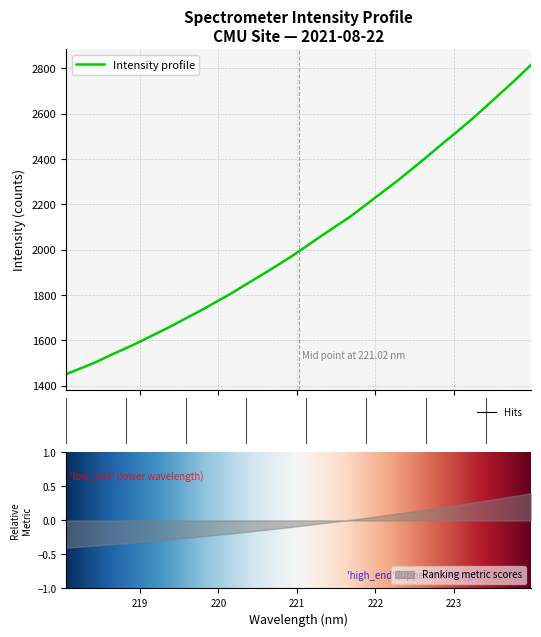

List the labels in order of value, smallest first.

218.0596, 218.2508, 218.442, 218.6332, 218.8244, 219.0156, 219.2067, 219.3979, 219.589, 219.7801, 219.9712, 220.1623, 220.3533, 220.5444, 220.7354, 220.9264, 221.1174, 221.3083, 221.4993, 221.6902, 221.8812, 222.0721, 222.263, 222.4538, 222.6447, 222.8355, 223.0264, 223.2172, 223.408, 223.5987, 223.7895, 223.9802